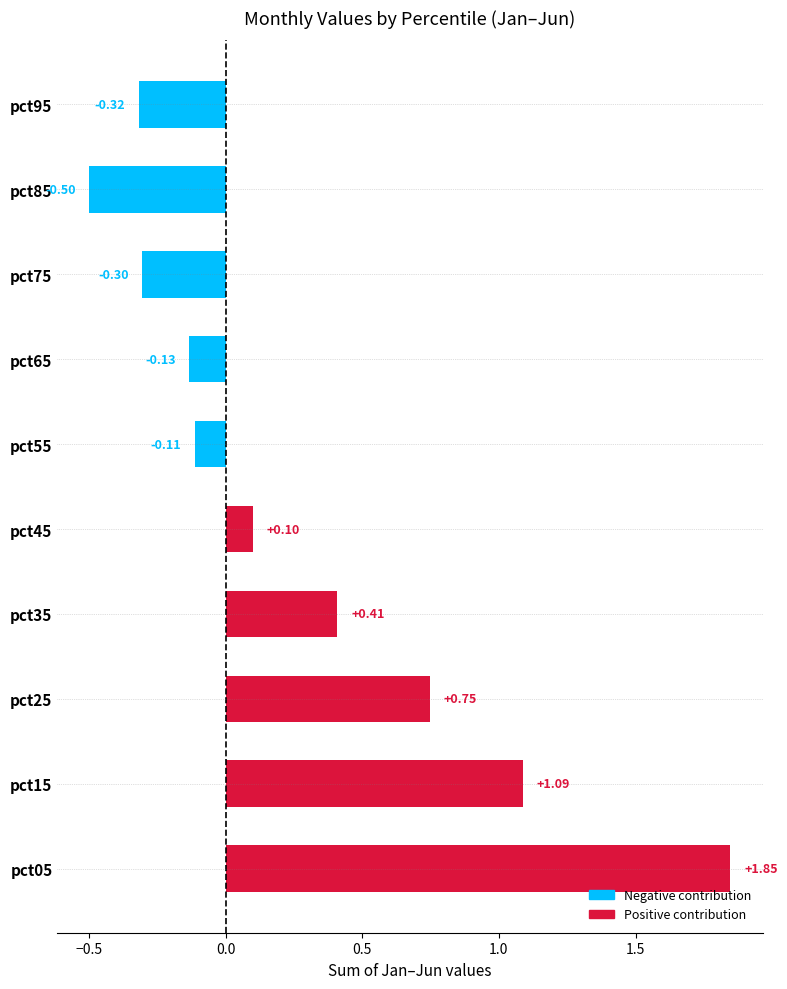

How many negative values are there?

5